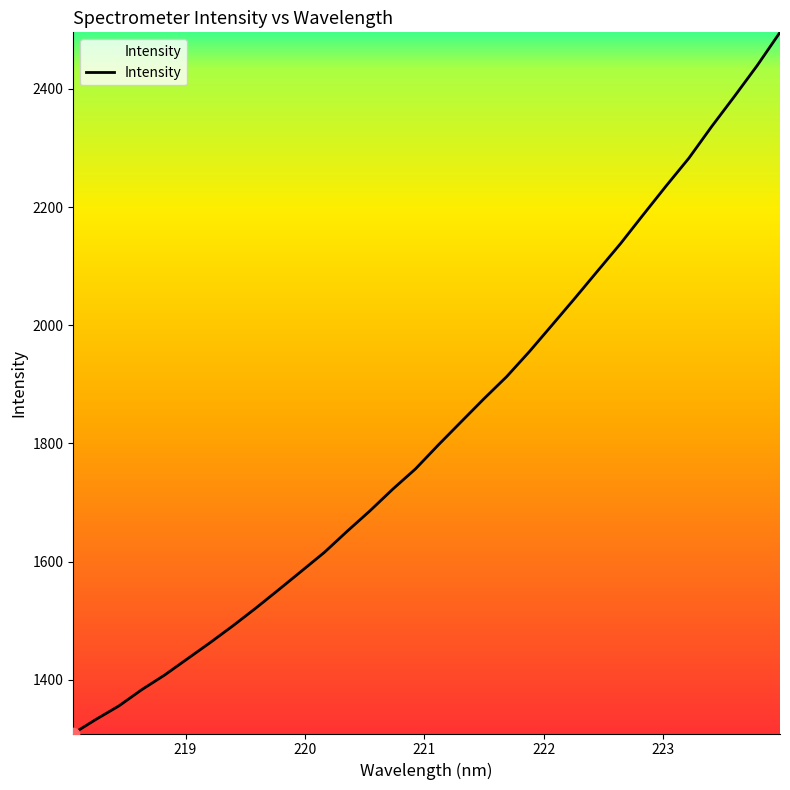

What is the minimum value shown in the chart?

1309.2